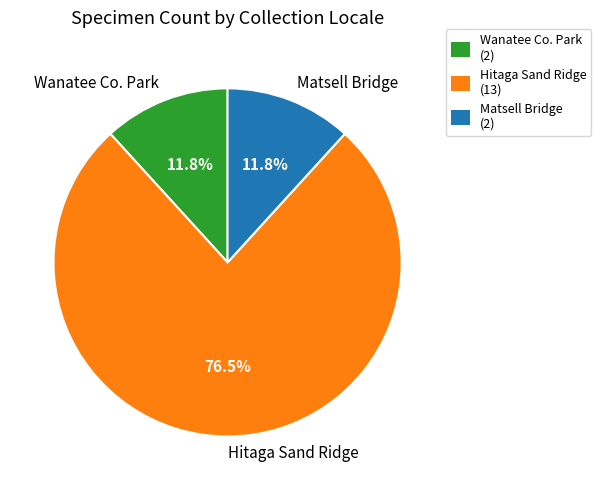

Does Hitaga Sand Ridge represent more than half of the total?

Yes